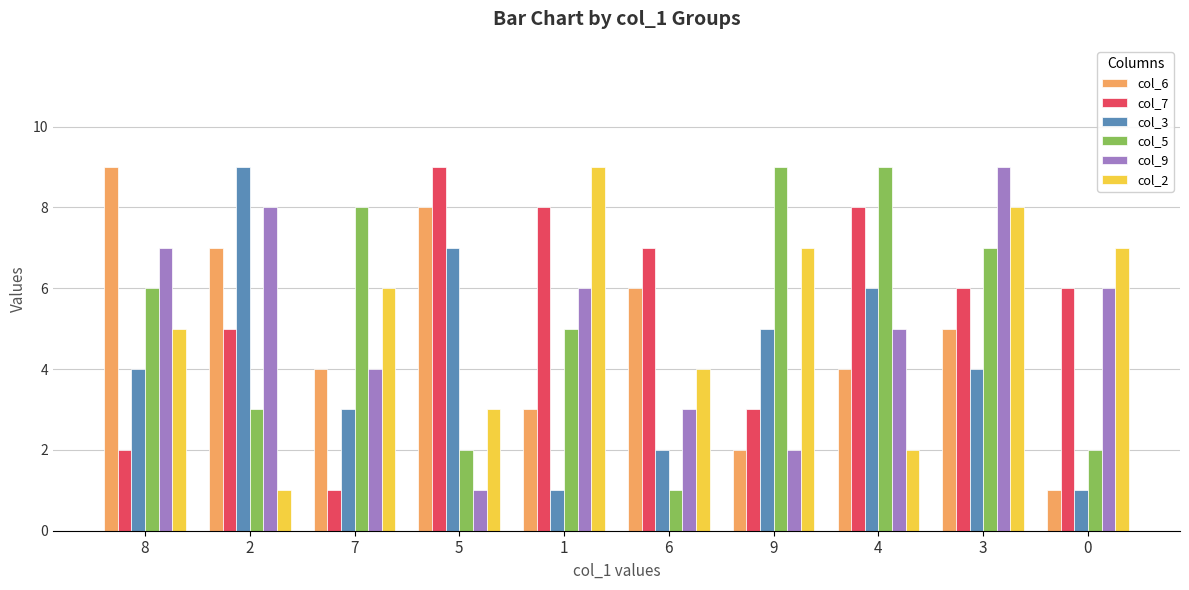

Which series has the largest total across all categories?

col_7